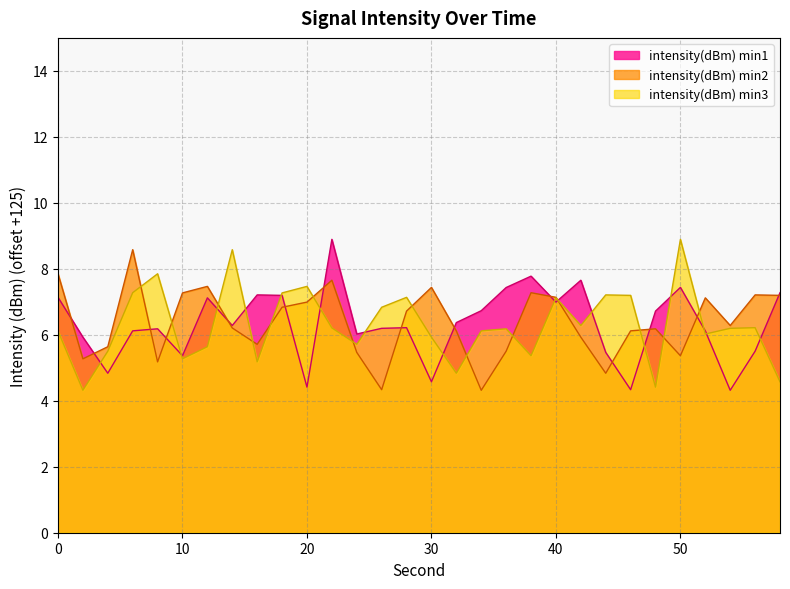

At how many categories does at least one series exceed 6?

28